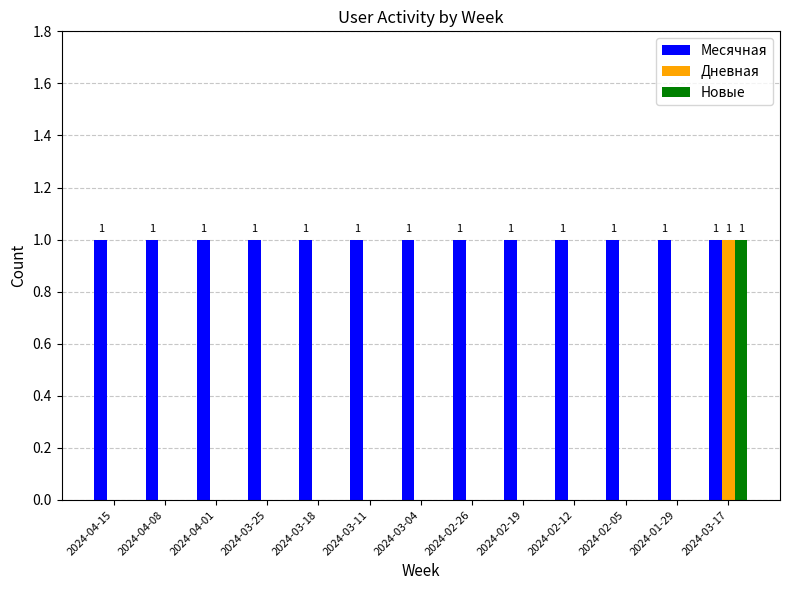

How many series are shown in this chart?

3